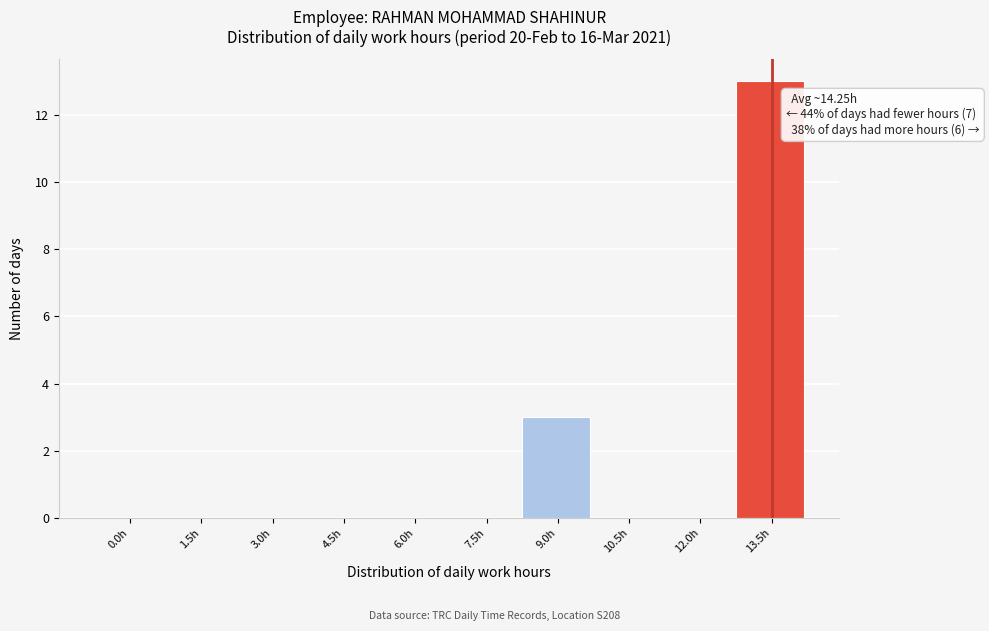

Reading left to right, transcribe all the data shown in this chart.

0.0h=0	1.5h=0	3.0h=0	4.5h=0	6.0h=0	7.5h=0	9.0h=3	10.5h=0	12.0h=0	13.5h=13